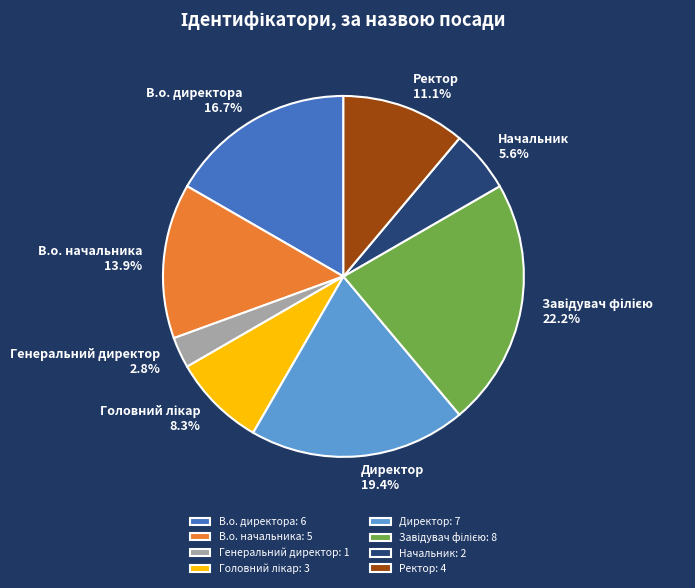

What percentage is the В.о. начальника slice, to the nearest percent?

14%